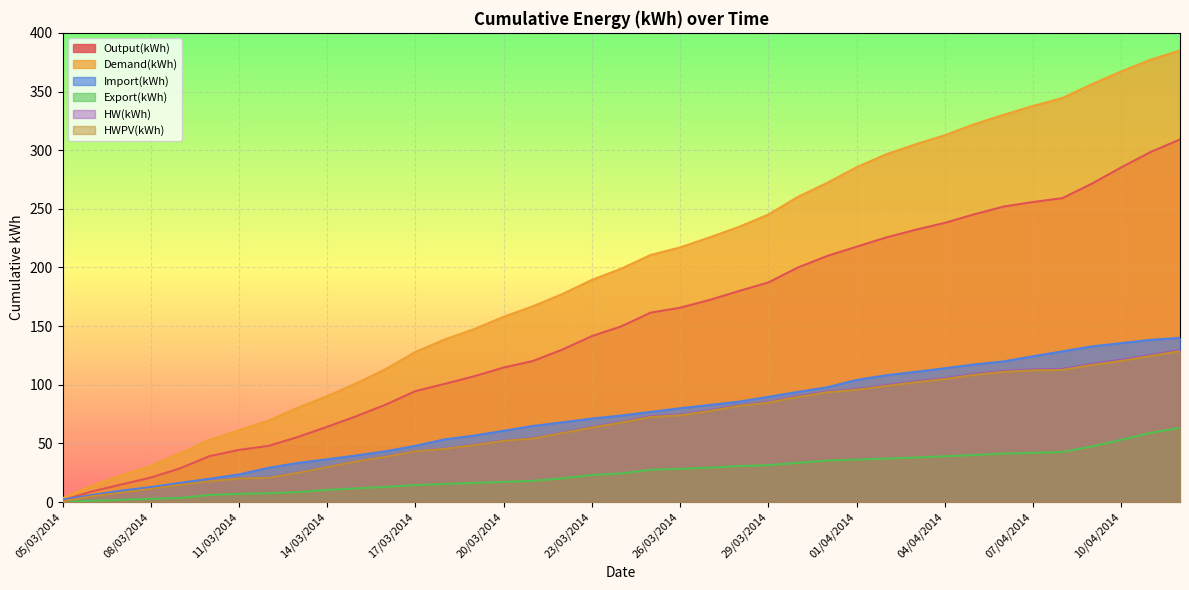

What is the label of the 9th point from the left?

13/03/2014